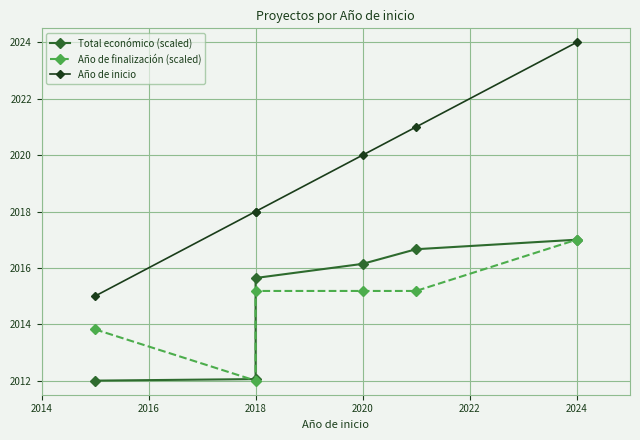

Which label corresponds to the largest value in the chart?

2024